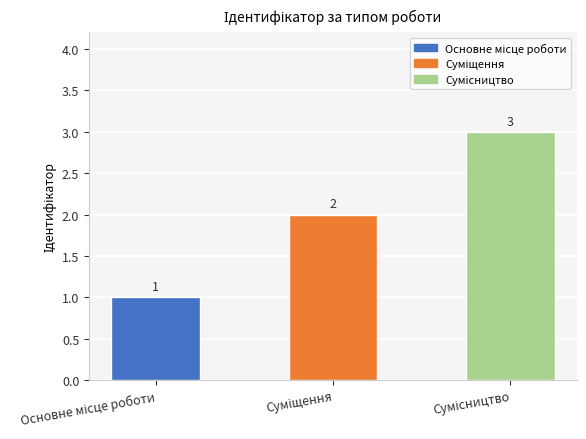

Count the values in the range 1 to 3.

3